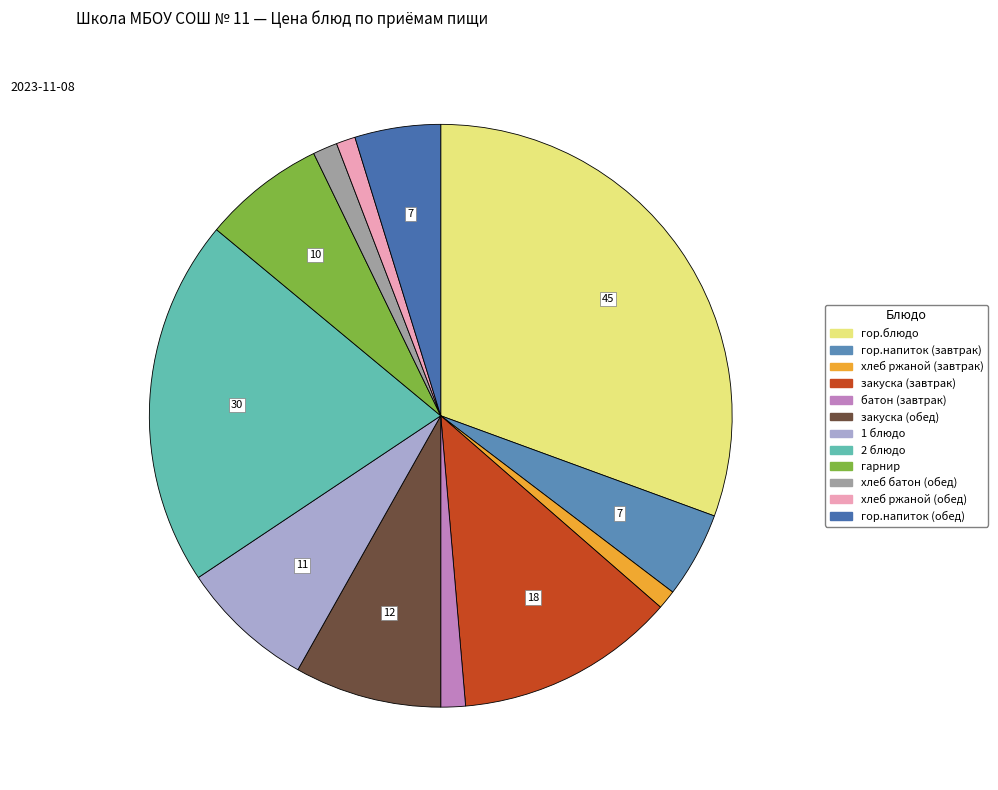

To the nearest percent, what portion does хлеб ржаной (обед) represent?

1%